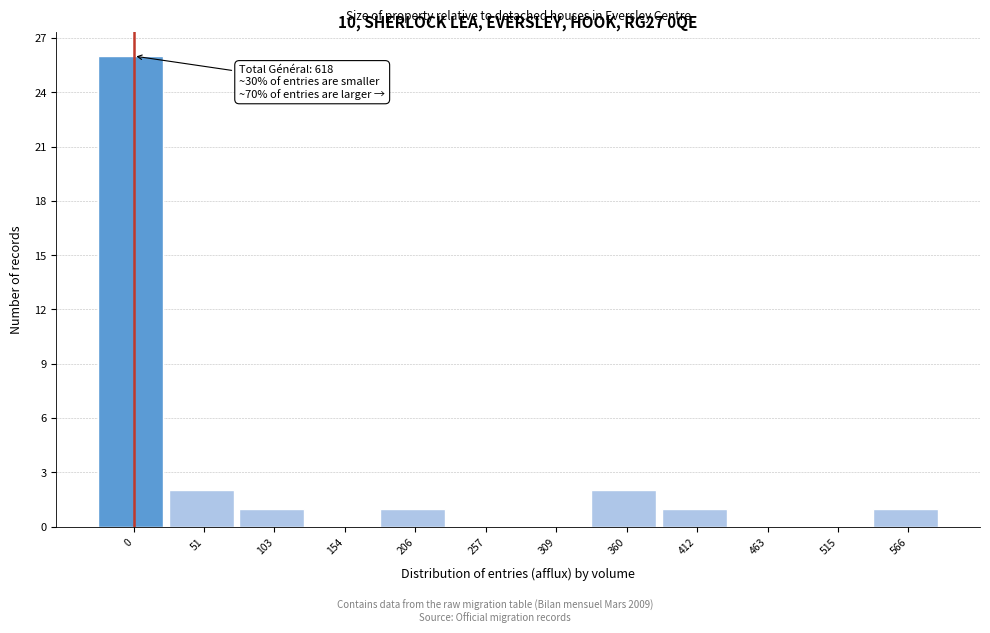

Reading left to right, transcribe all the data shown in this chart.

0=26	51=2	103=1	154=0	206=1	257=0	309=0	360=2	412=1	463=0	515=0	566=1